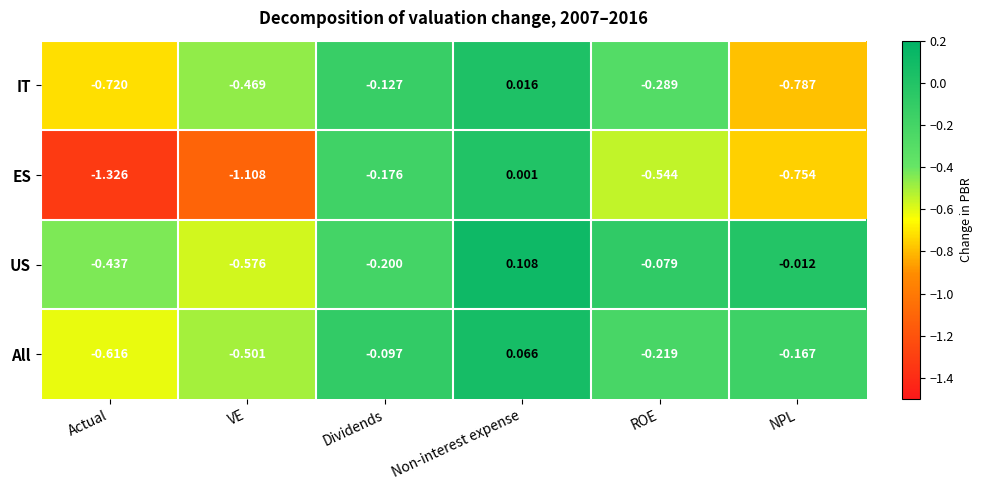

Which category has the lowest value across all series?

Actual